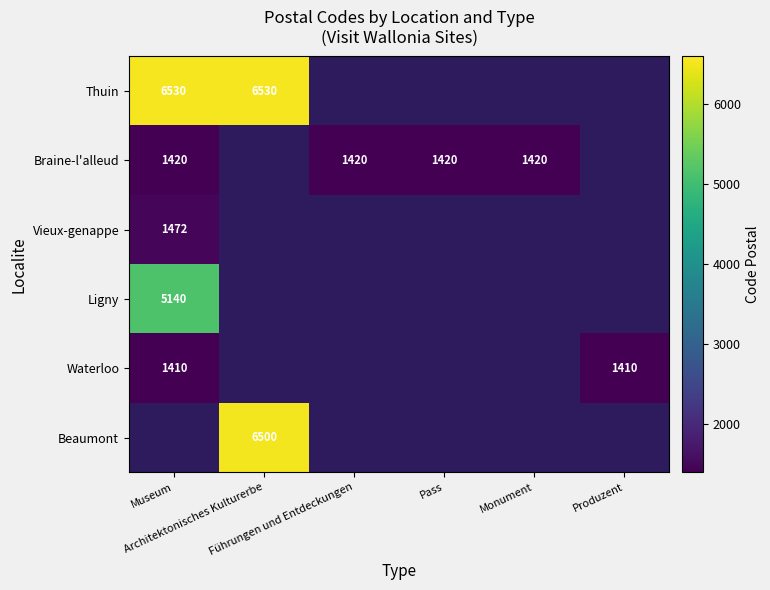

Which series has the largest range (max minus min)?

Thuin